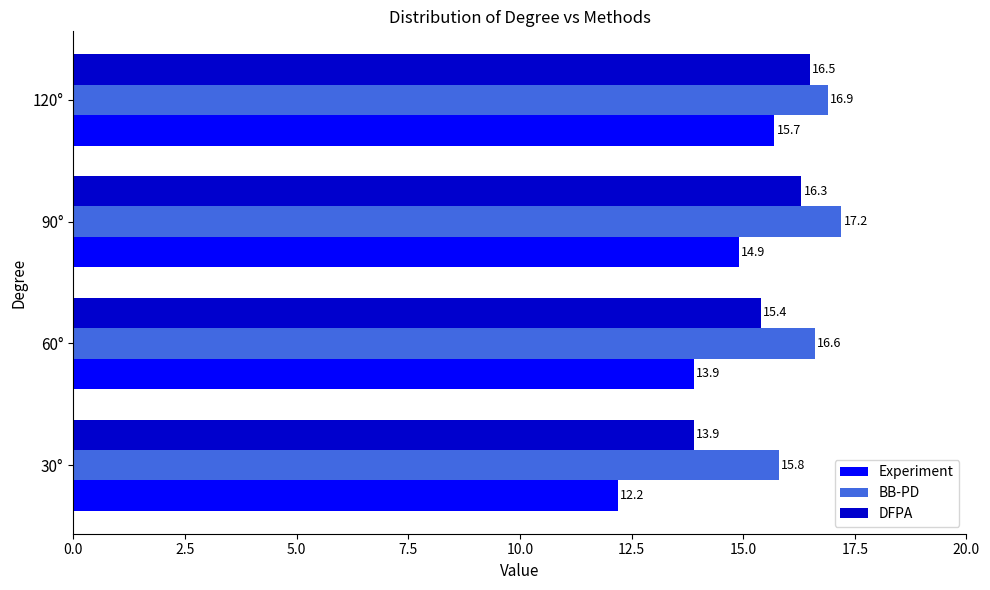

Which series has the largest range (max minus min)?

Experiment